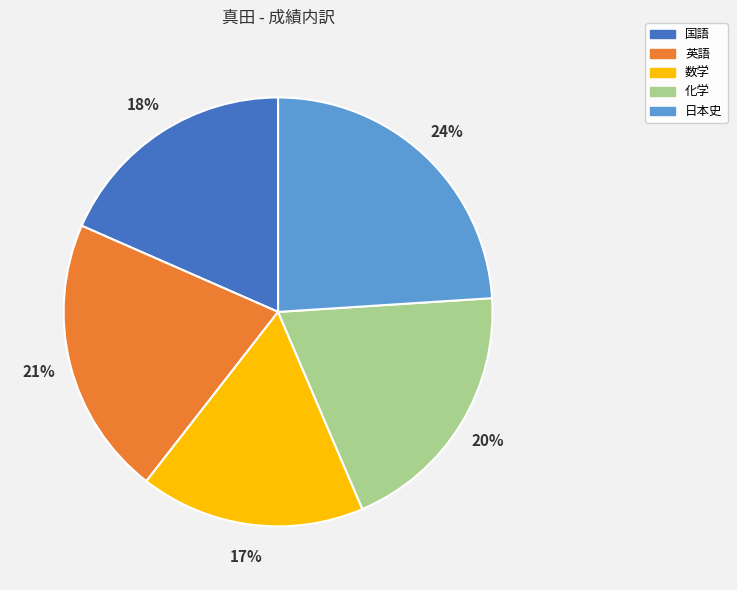

How many segments does this pie chart have?

5